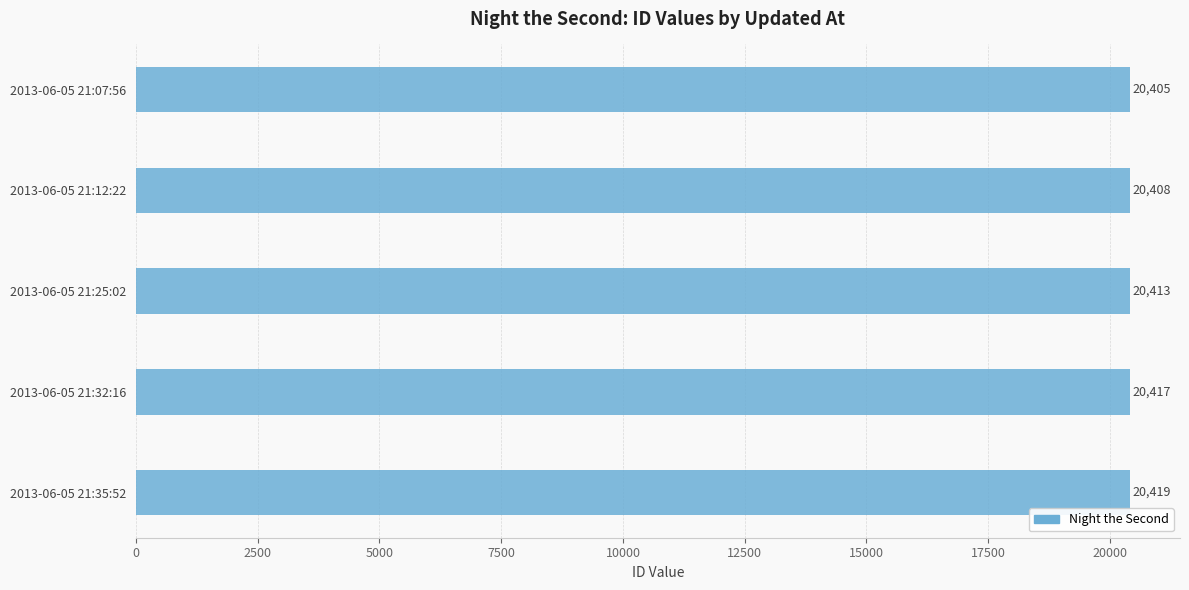

What is the difference between the values at 2013-06-05 21:07:56 and 2013-06-05 21:25:02?

8